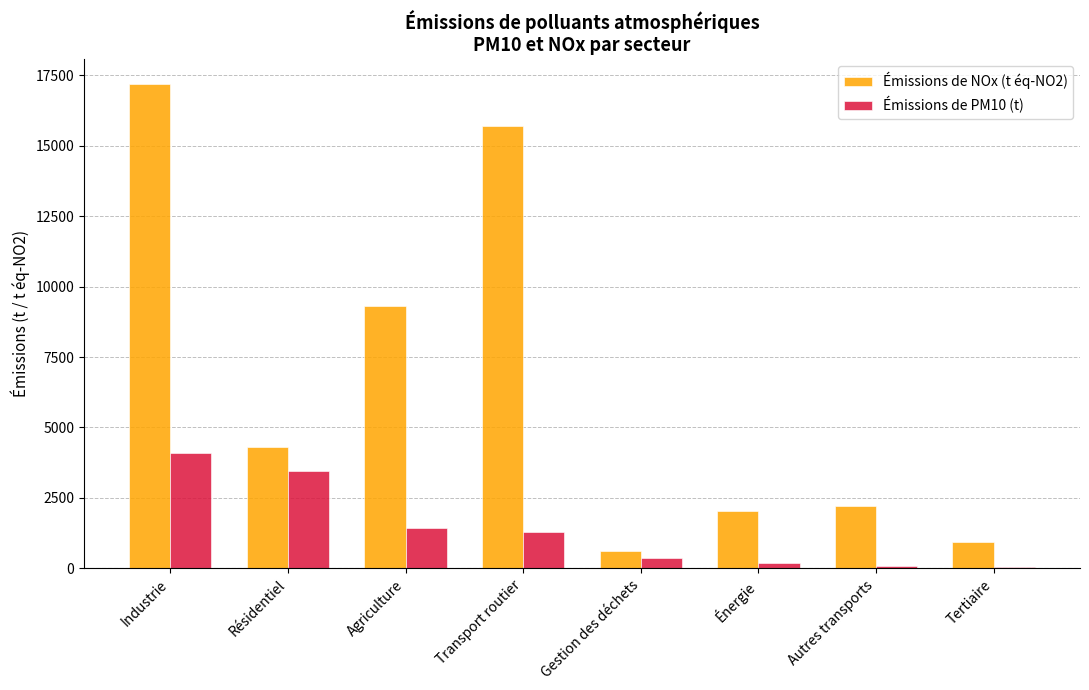

Which series has the largest total across all categories?

Émissions de NOx (t éq-NO2)